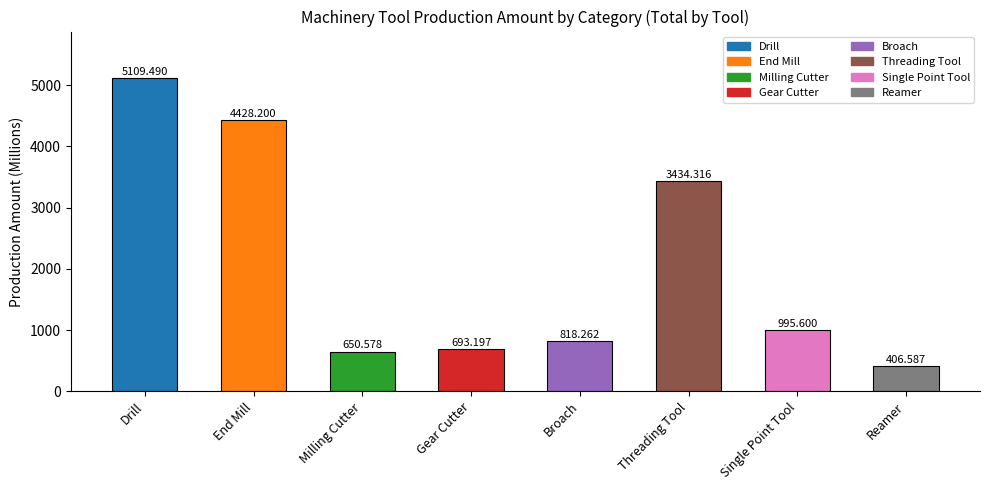

How many data points are less than 995?

4